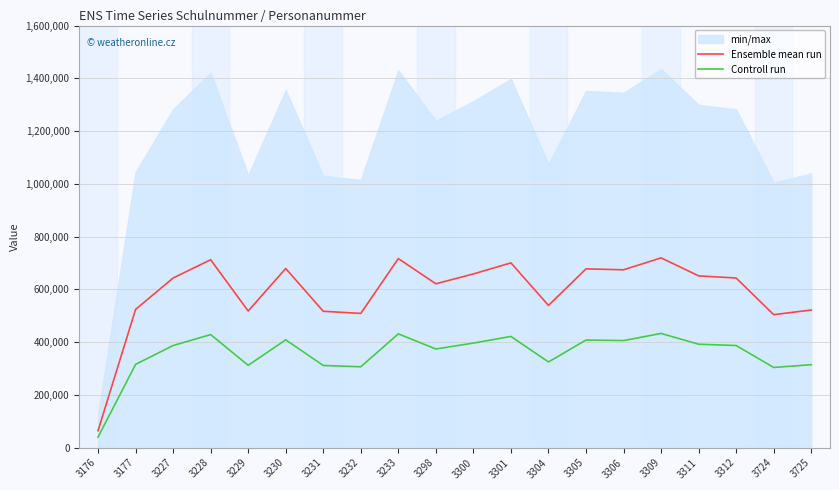

What is the minimum value shown in the chart?

39874.7